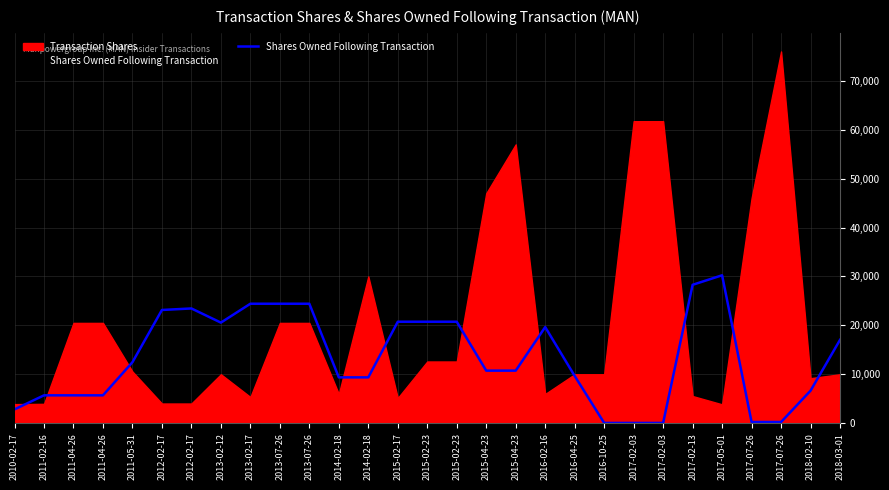

Reading left to right, extract all data points from this chart.

2814	5688	5688	5688	12457	23140	23452	20557	24417	24417	24417	9362	9362	20738	20738	20738	10738	10738	19650	9650	47	47	47	28288	30233	233	233	6640	17033